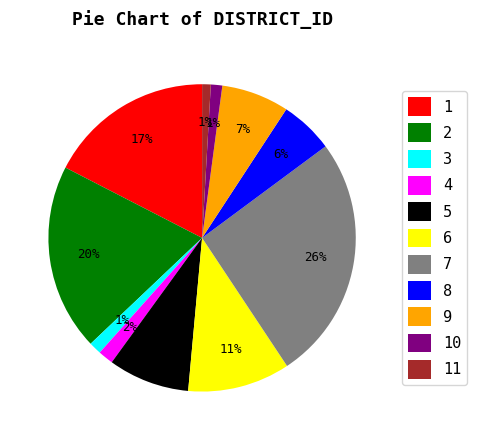

To the nearest percent, what portion does 4 represent?

2%